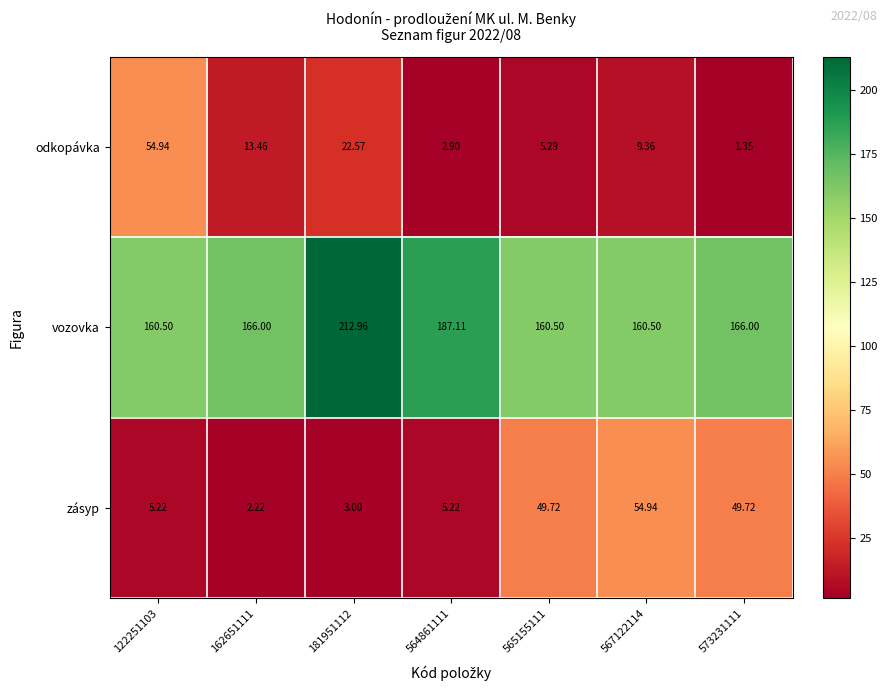

Rank the series at 564861111 from highest to lowest value.

vozovka, zásyp, odkopávka